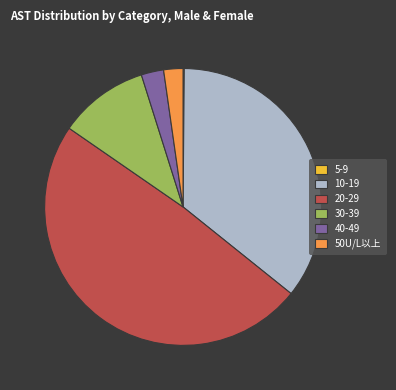

What is the largest slice in the pie chart?

20-29